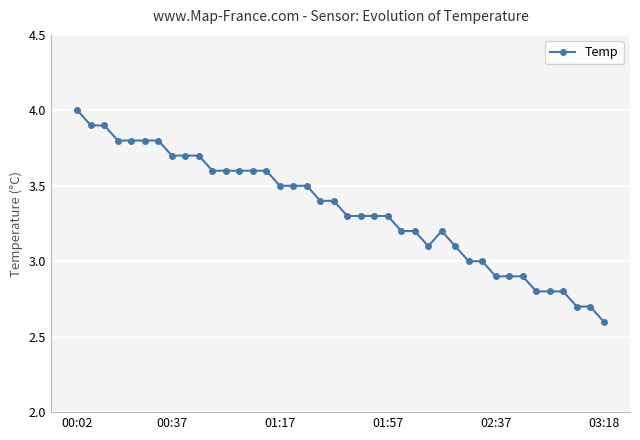

How many distinct data groups are displayed?

1